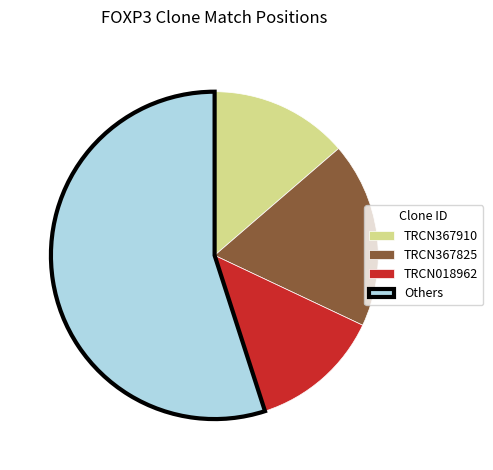

Combined, do TRCN367910 and TRCN018962 account for over 50%?

No